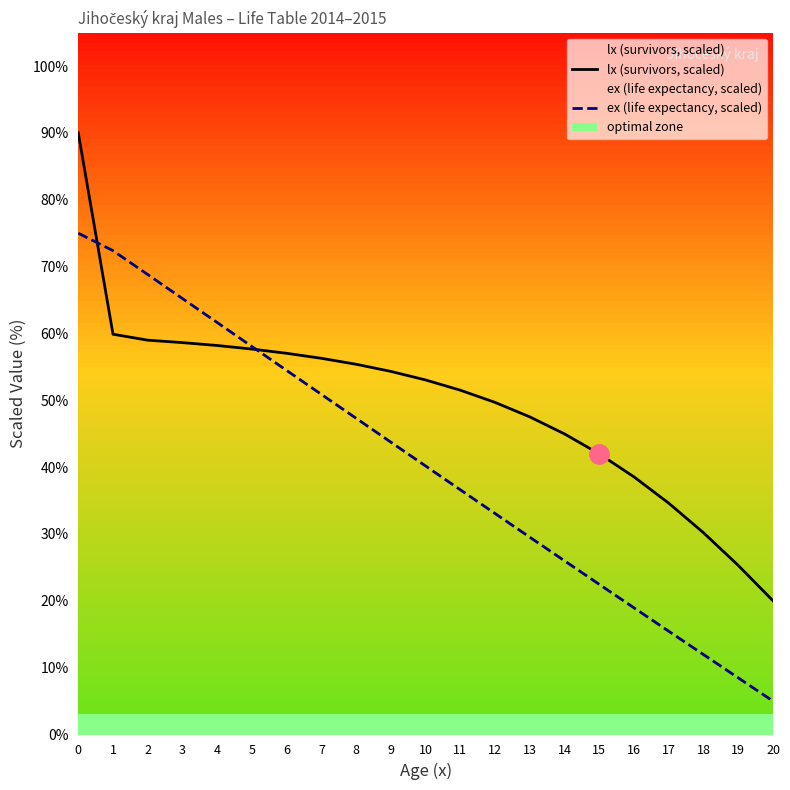

True or false: lx (survivors, scaled) and ex (life expectancy, scaled) intersect in this chart.

True